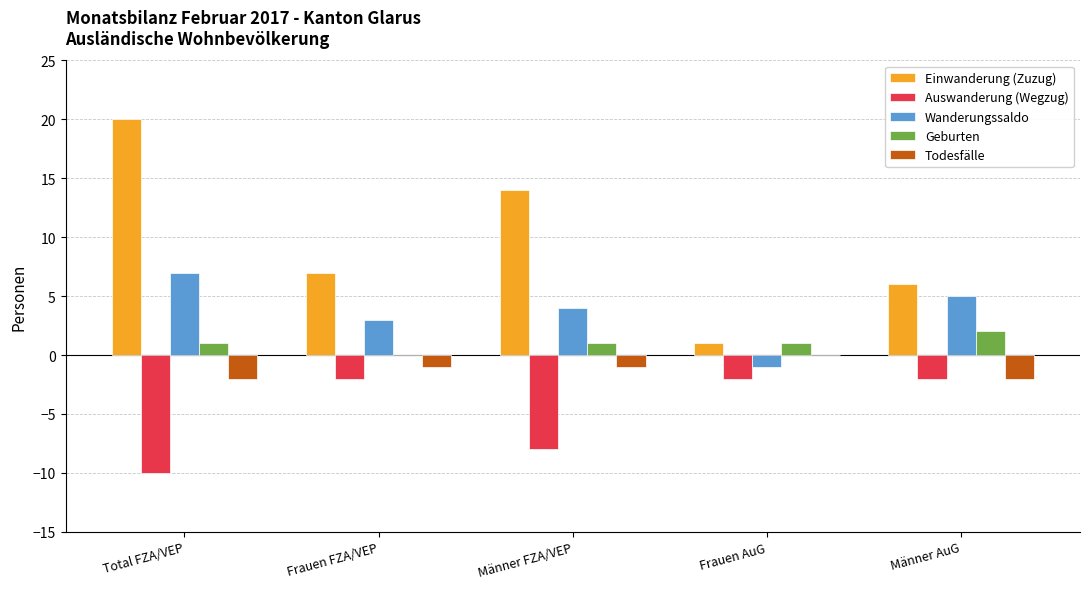

Is the value of Auswanderung (Wegzug) at Frauen FZA/VEP greater than the value of Einwanderung (Zuzug) at Frauen AuG?

No